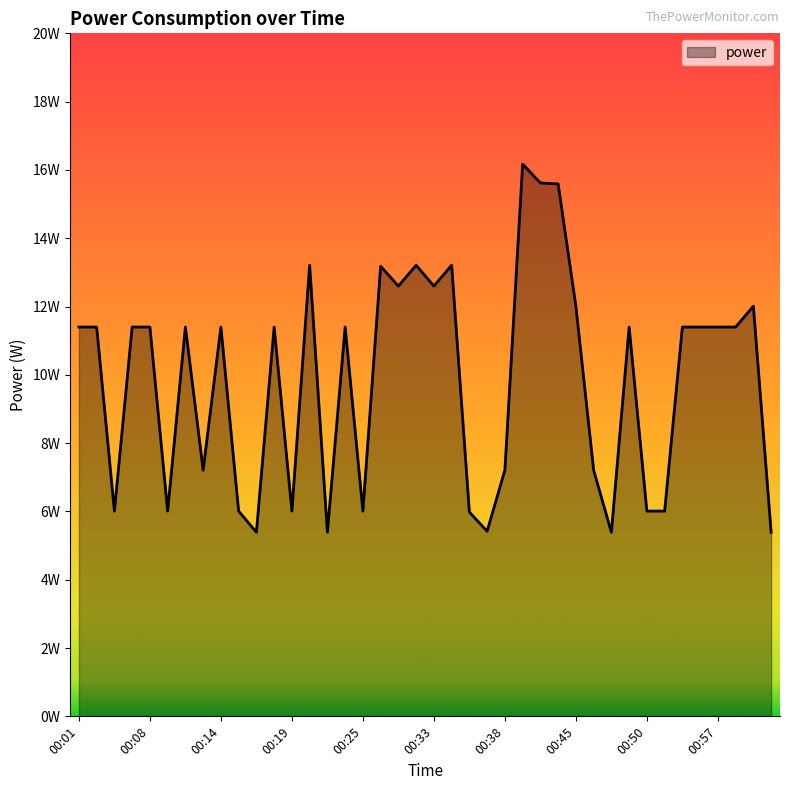

Rank the categories by value from lowest to highest.

00:16, 00:22, 00:47, 01:02, 00:37, 00:36, 00:04, 00:09, 00:15, 00:19, 00:25, 00:50, 00:51, 00:12, 00:38, 00:46, 00:01, 00:03, 00:06, 00:08, 00:11, 00:14, 00:18, 00:24, 00:49, 00:53, 00:55, 00:57, 00:59, 00:45, 01:01, 00:29, 00:33, 00:27, 00:21, 00:31, 00:35, 00:43, 00:41, 00:40